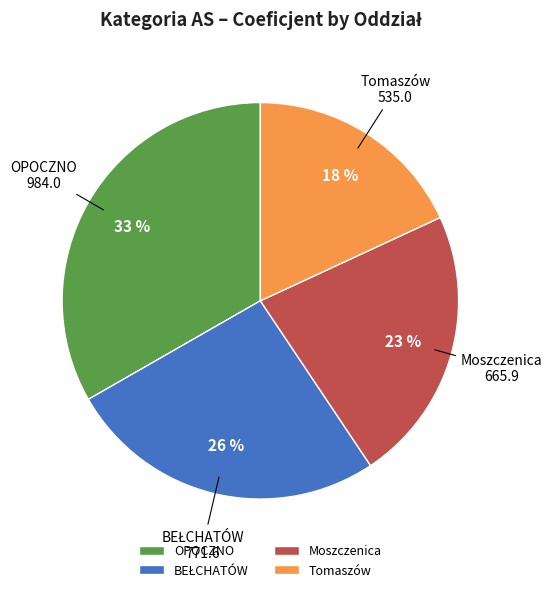

True or false: Moszczenica accounts for 37% of the total.

False